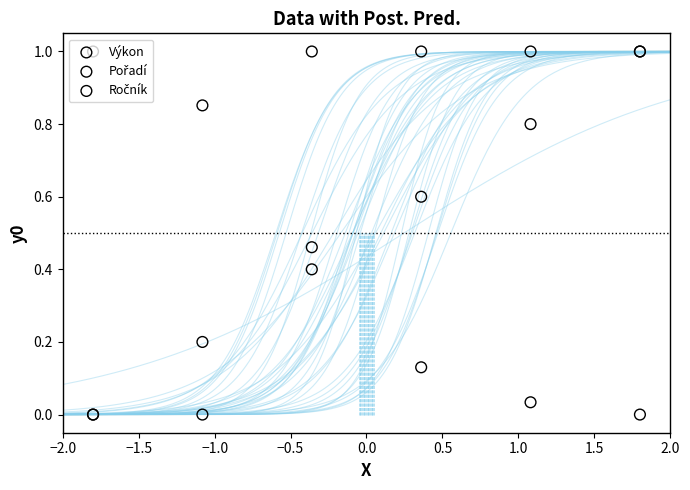

At how many categories does at least one series exceed 0?

6